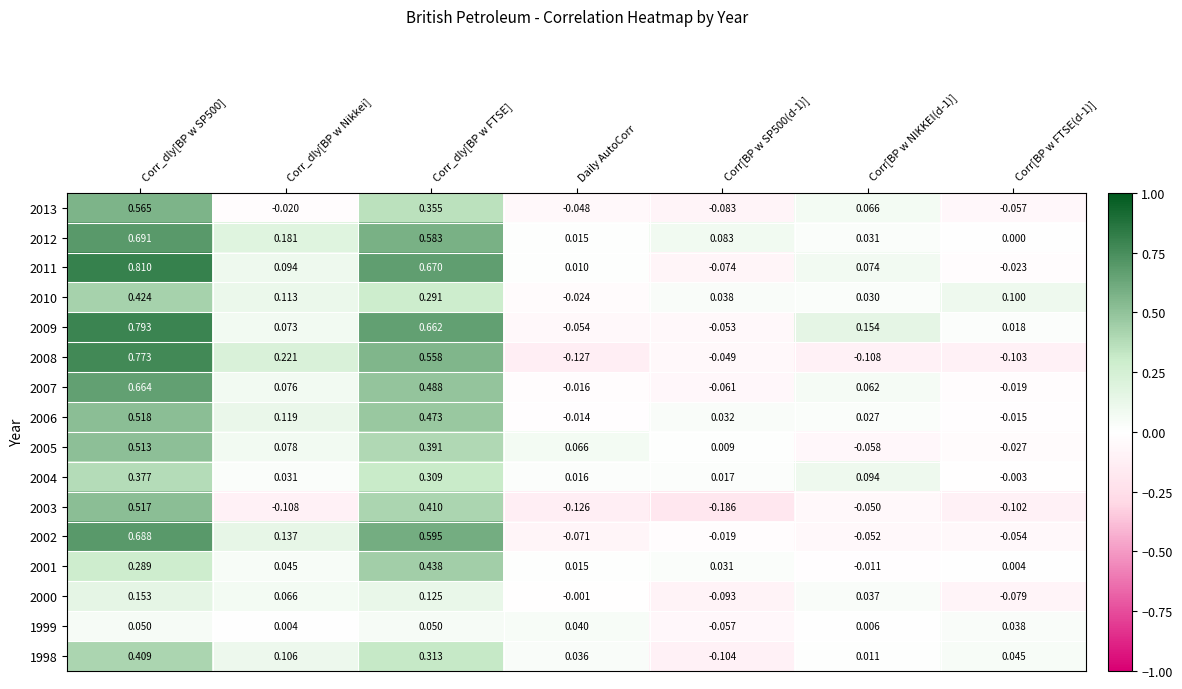

Is the value of 2012 at Corr_dly[BP w FTSE] greater than the value of 2000 at Corr_dly[BP w SP500]?

Yes